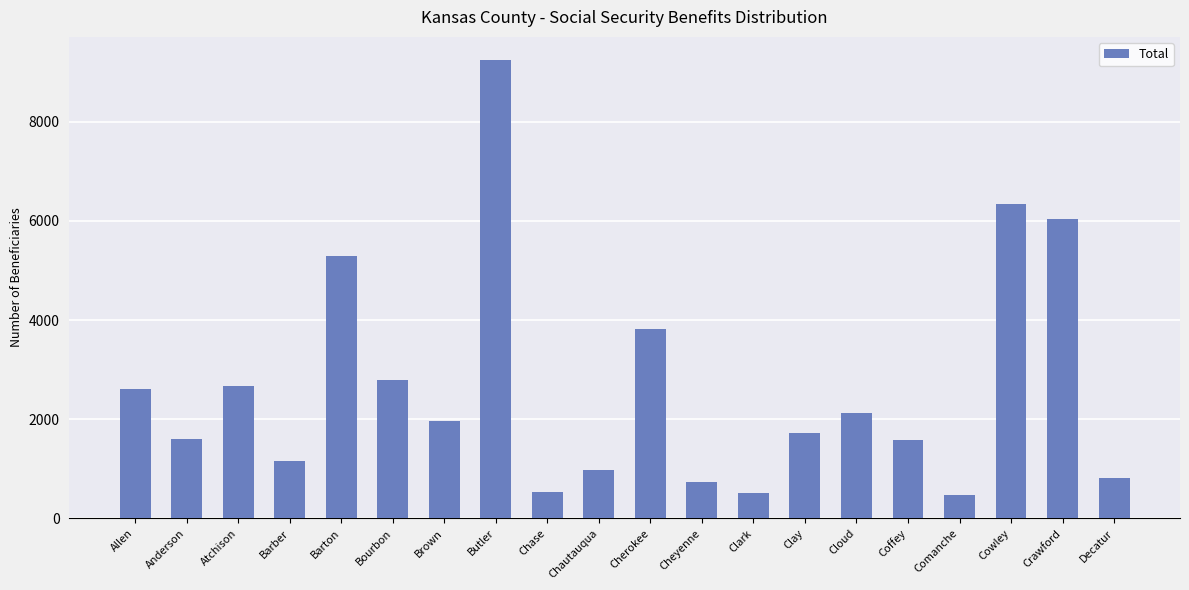

What is the label of the 5th bar from the left?

Barton